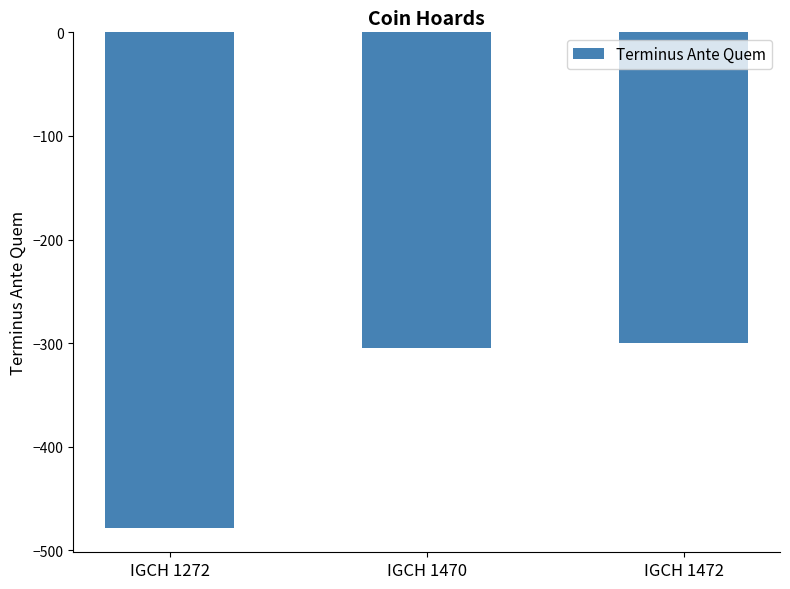

What is the value of the 2nd bar from the left?

-305